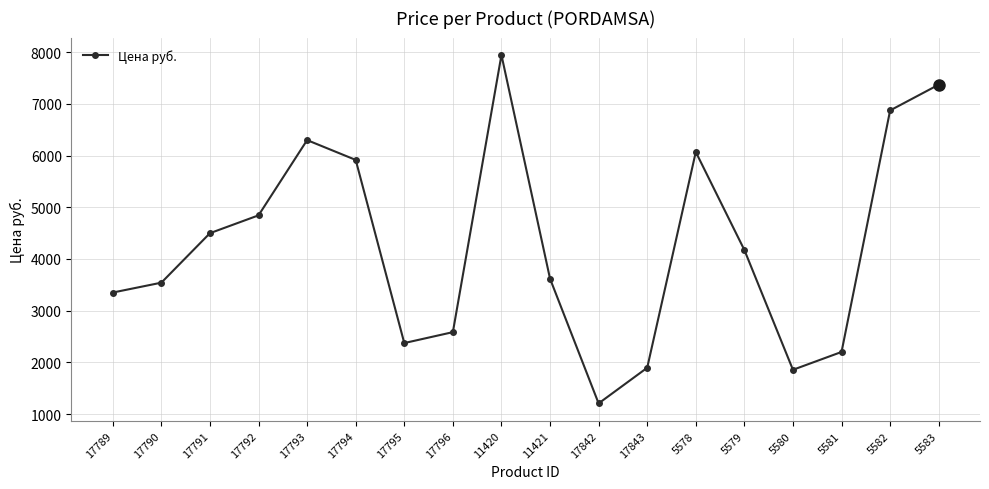

True or false: the data shows 6299 at 17793.

True